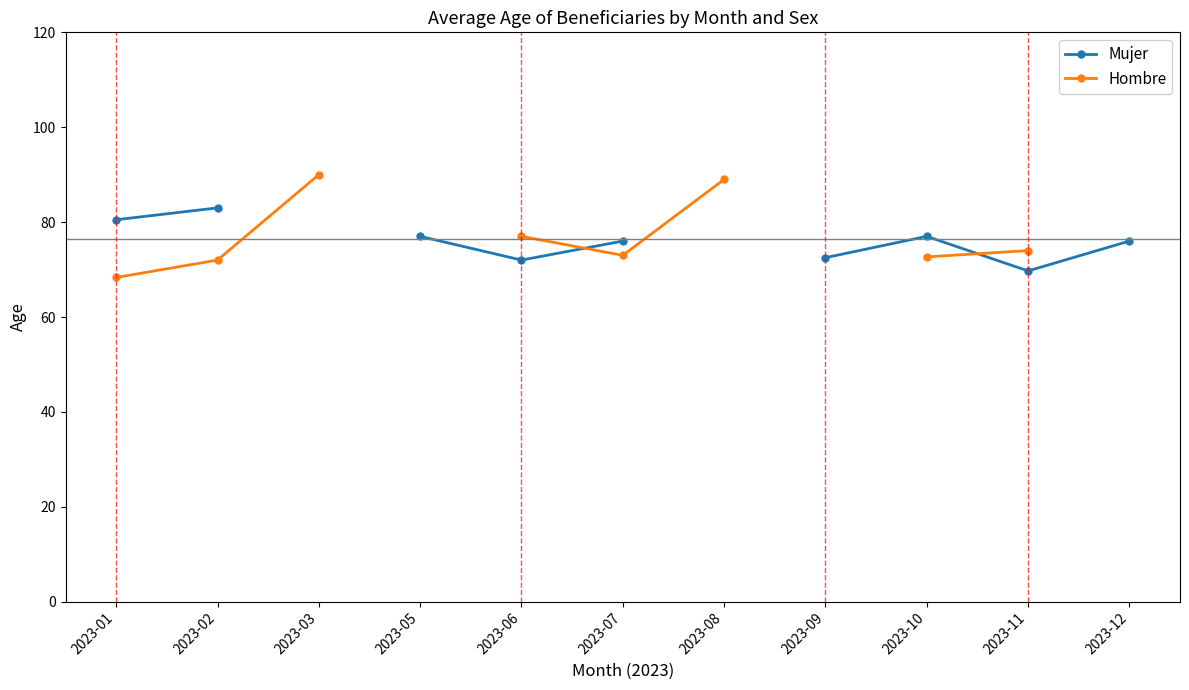

Which label corresponds to the largest value in the chart?

2023-03